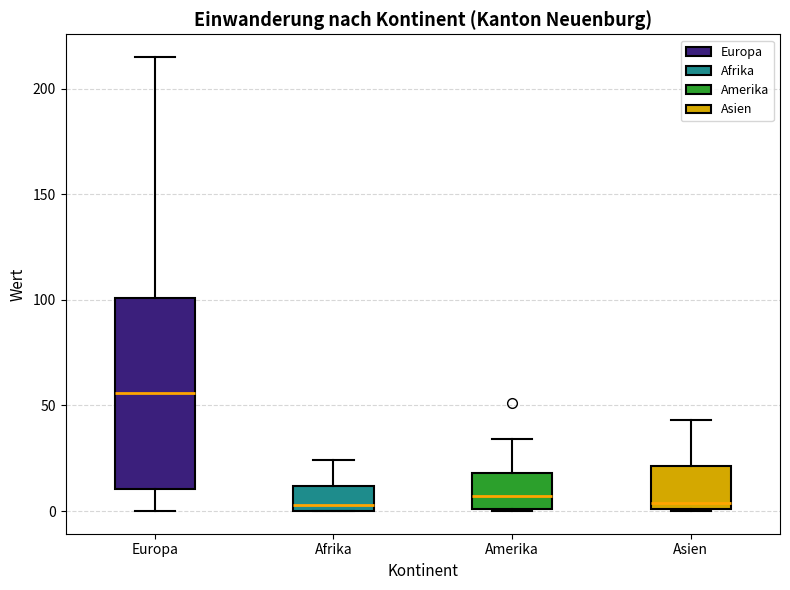

Which box is the tallest, from its lower edge to its upper edge?

Europa